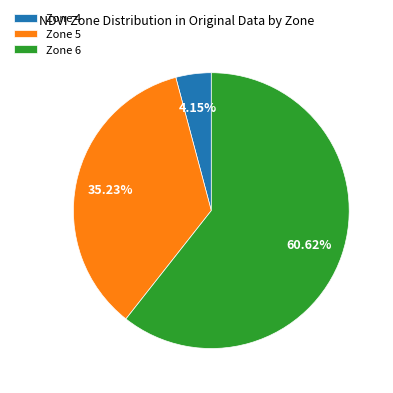

What is the ratio of the value at Zone 4 to the value at Zone 6?

0.1